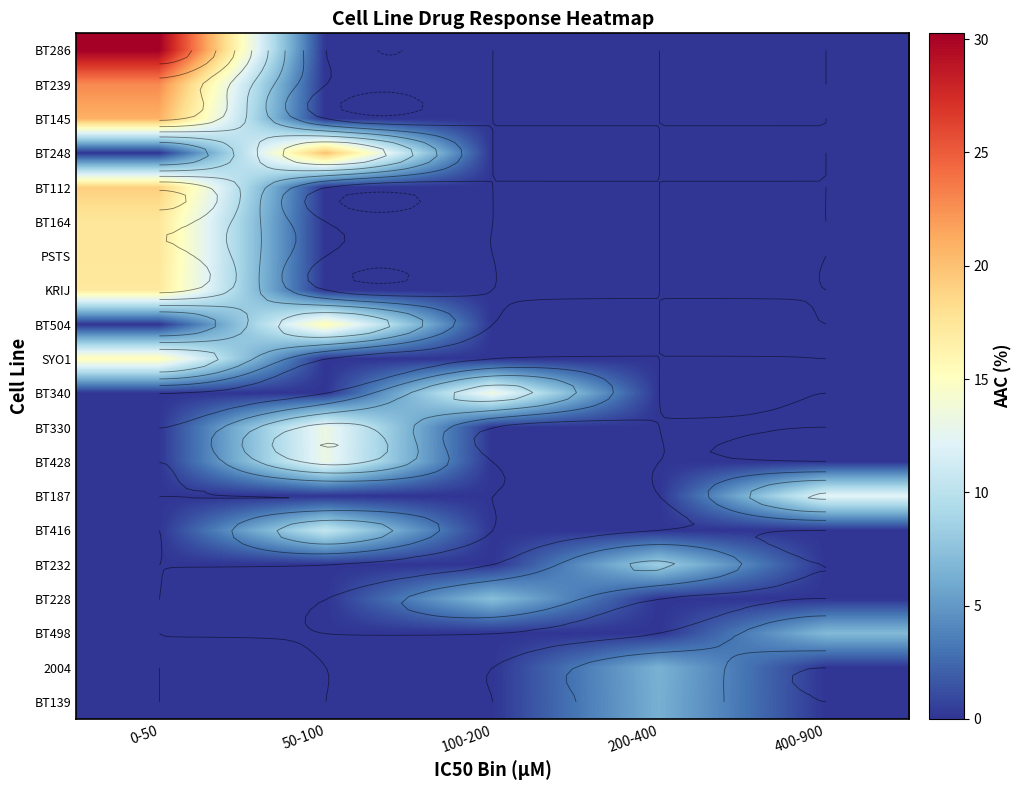

What is the spread (max minus min) of values at 400-900?

12.4